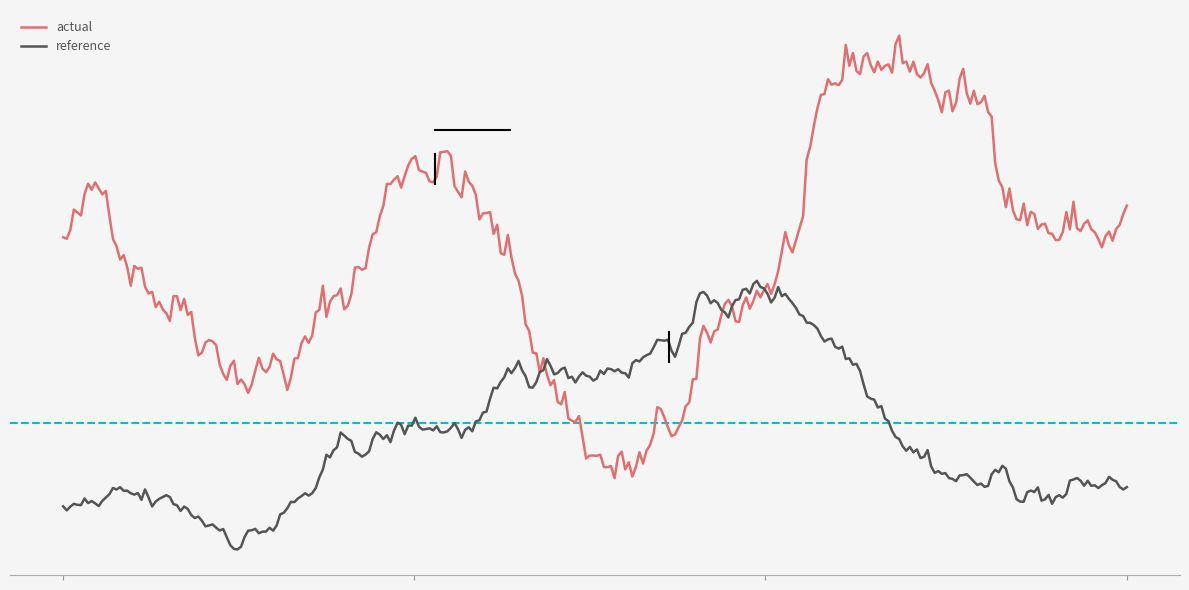

Does the chart have visible grid lines?

No